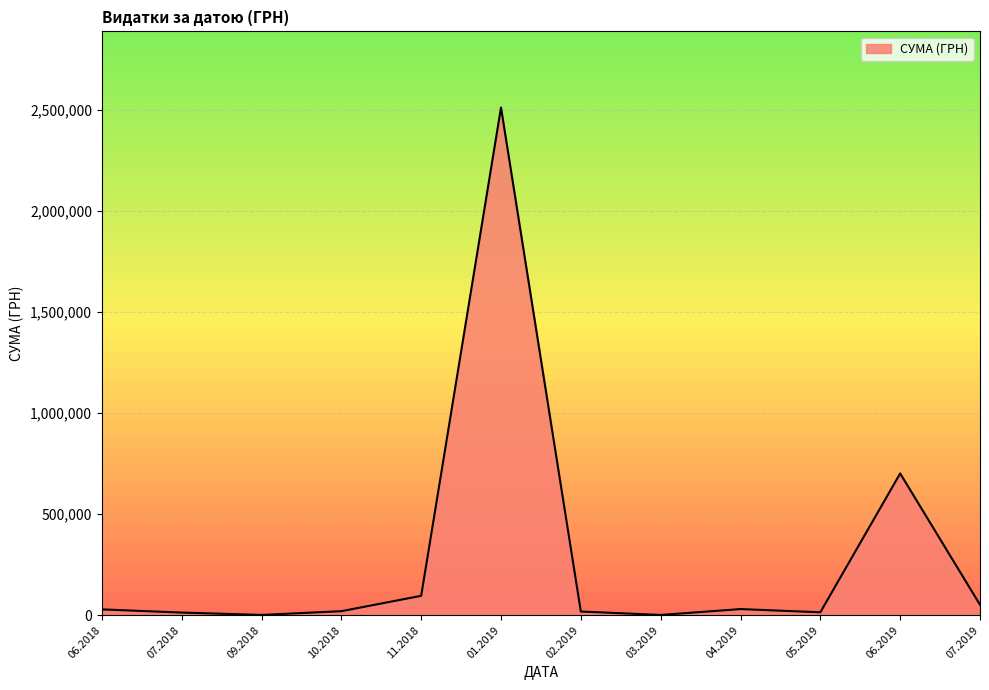

The value at 06.2019 is 701013.8. True or false?

True